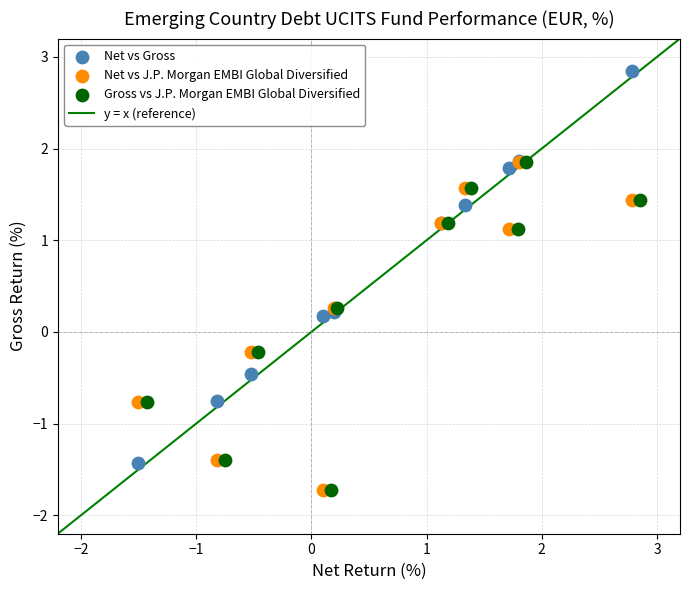

Which series contains the highest Y value?

Net vs Gross